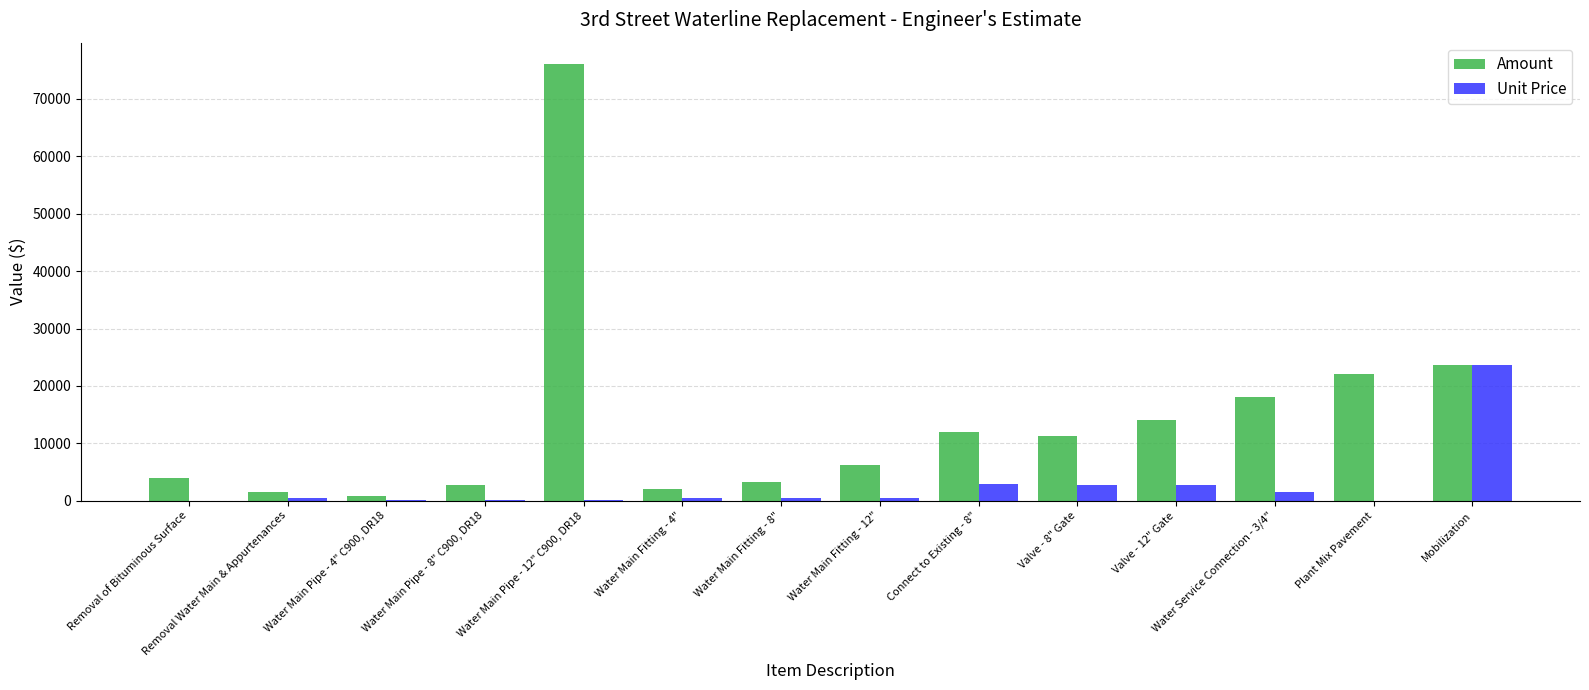

At which category is the sum across all series the highest?

Water Main Pipe - 12" C900, DR18